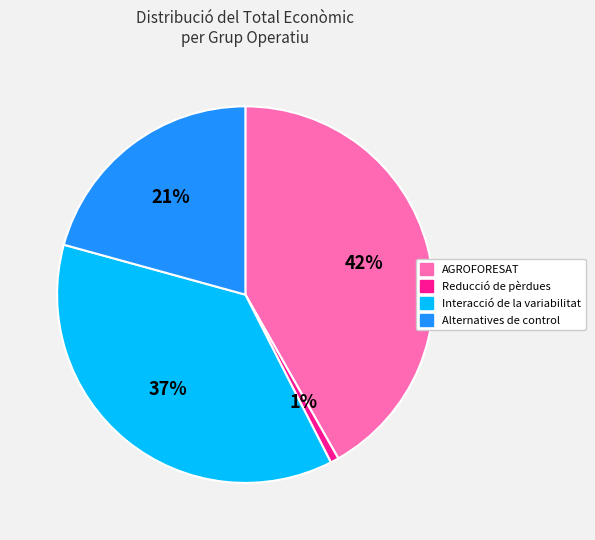

To the nearest percent, what portion does Interacció de la variabilitat represent?

37%